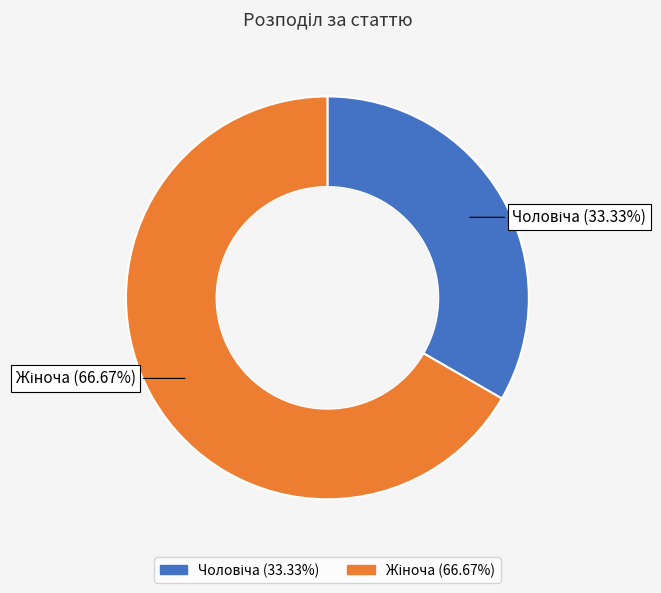

Is there any slice that represents more than half of the pie?

Yes